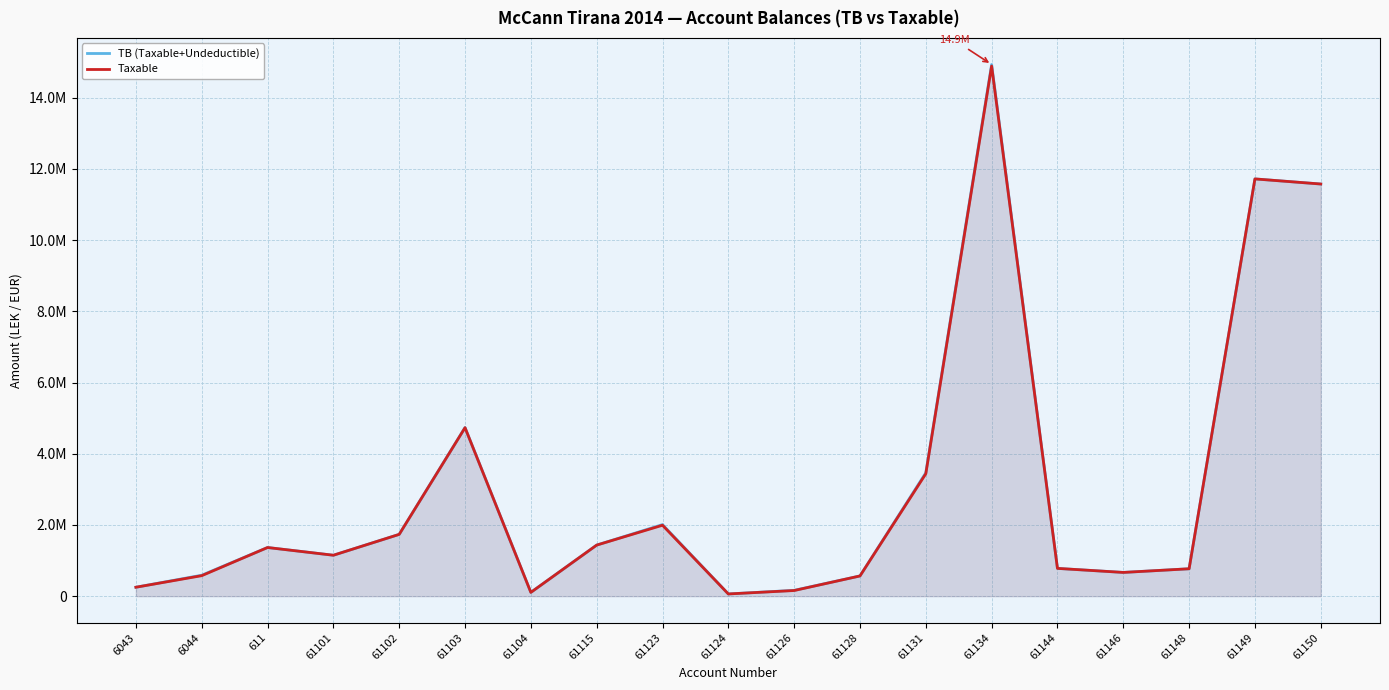

At which label does TB (Taxable+Undeductible) first exceed 1149043?

611